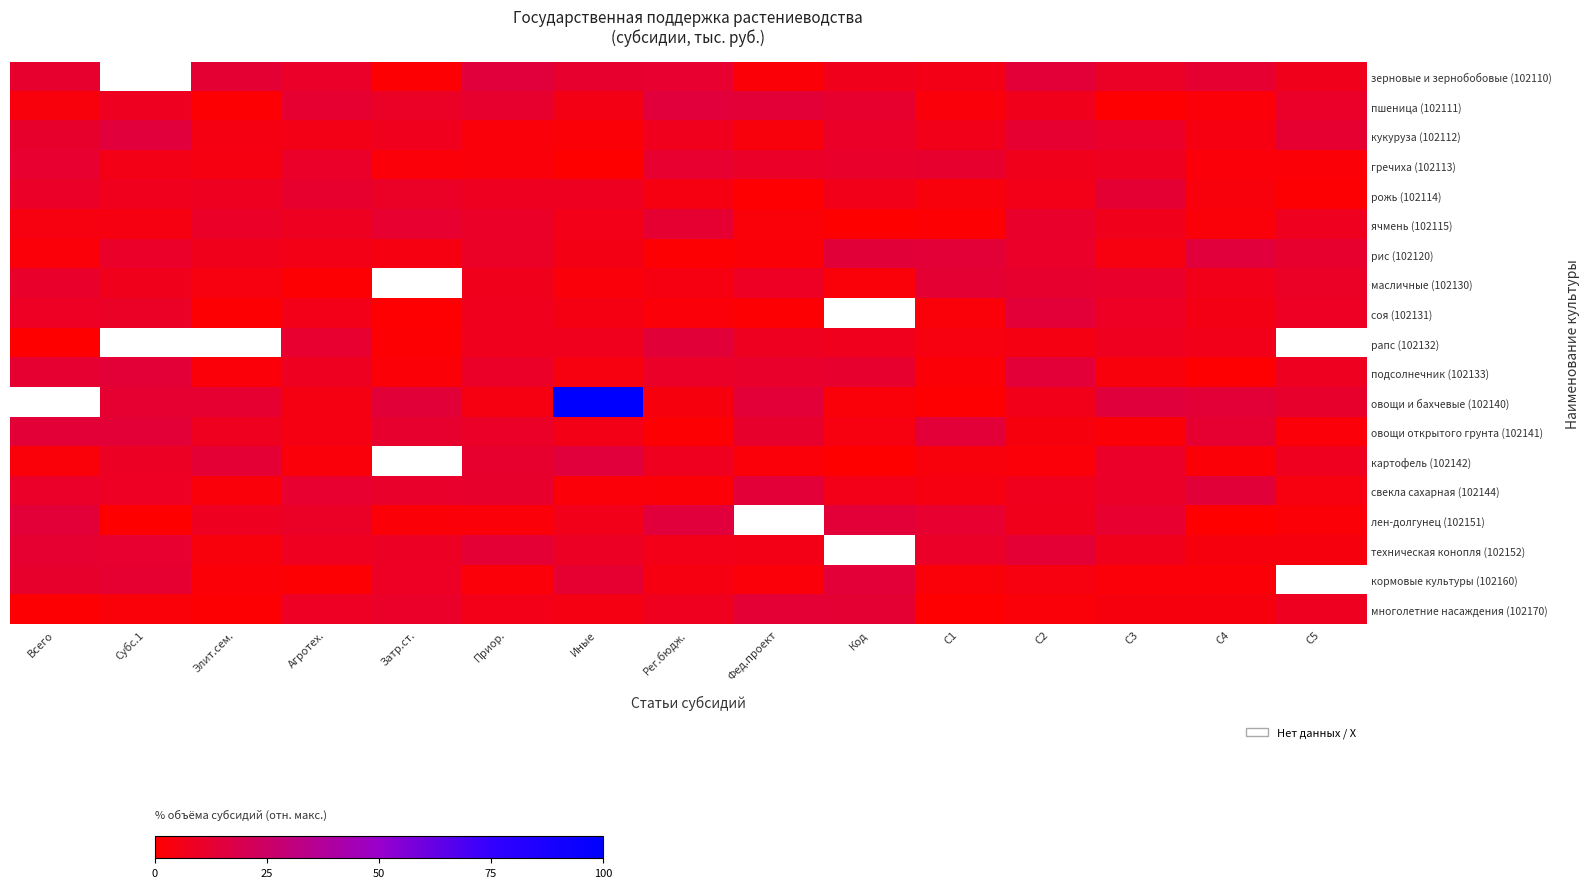

What is the average value of the кукуруза (102112) series?

7.7